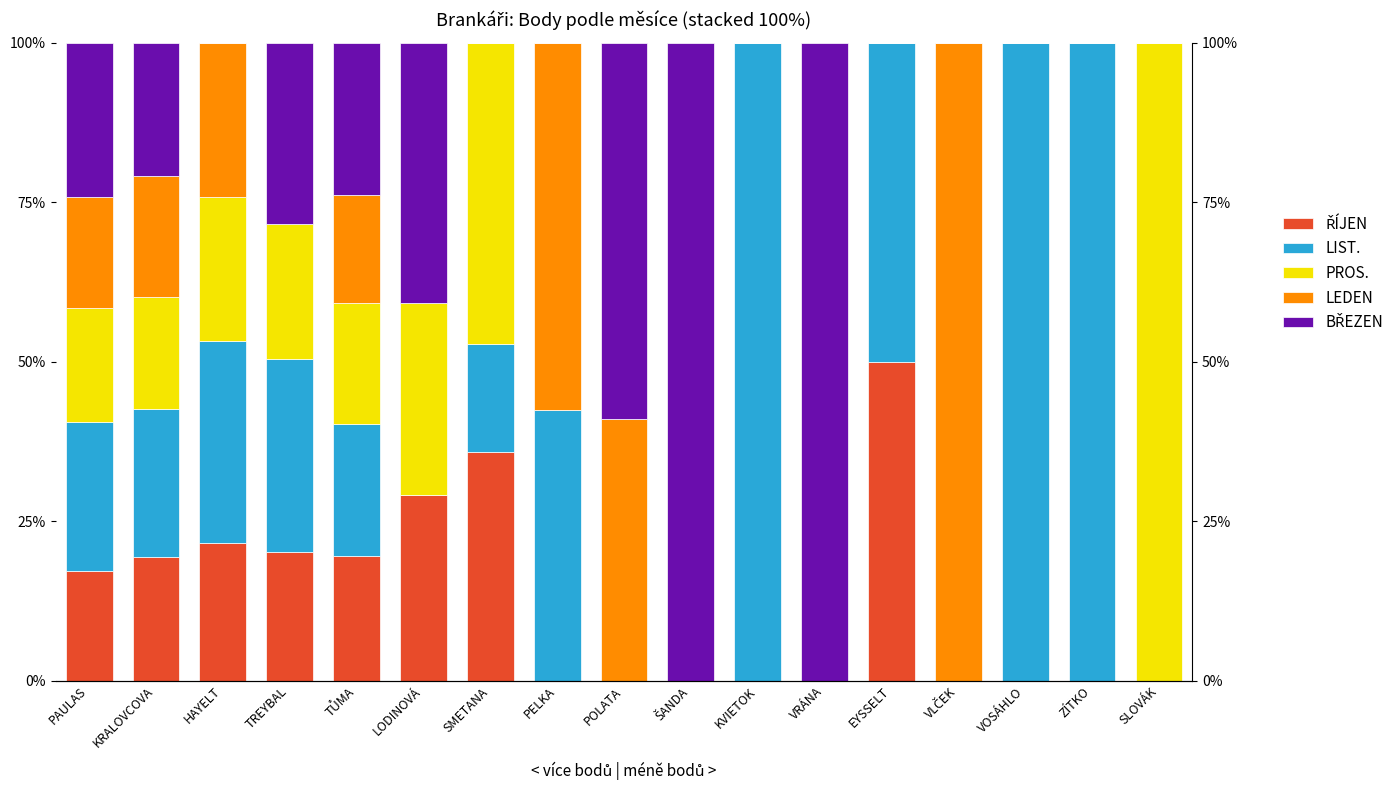

What is the sum of all PROS. values?

275.5